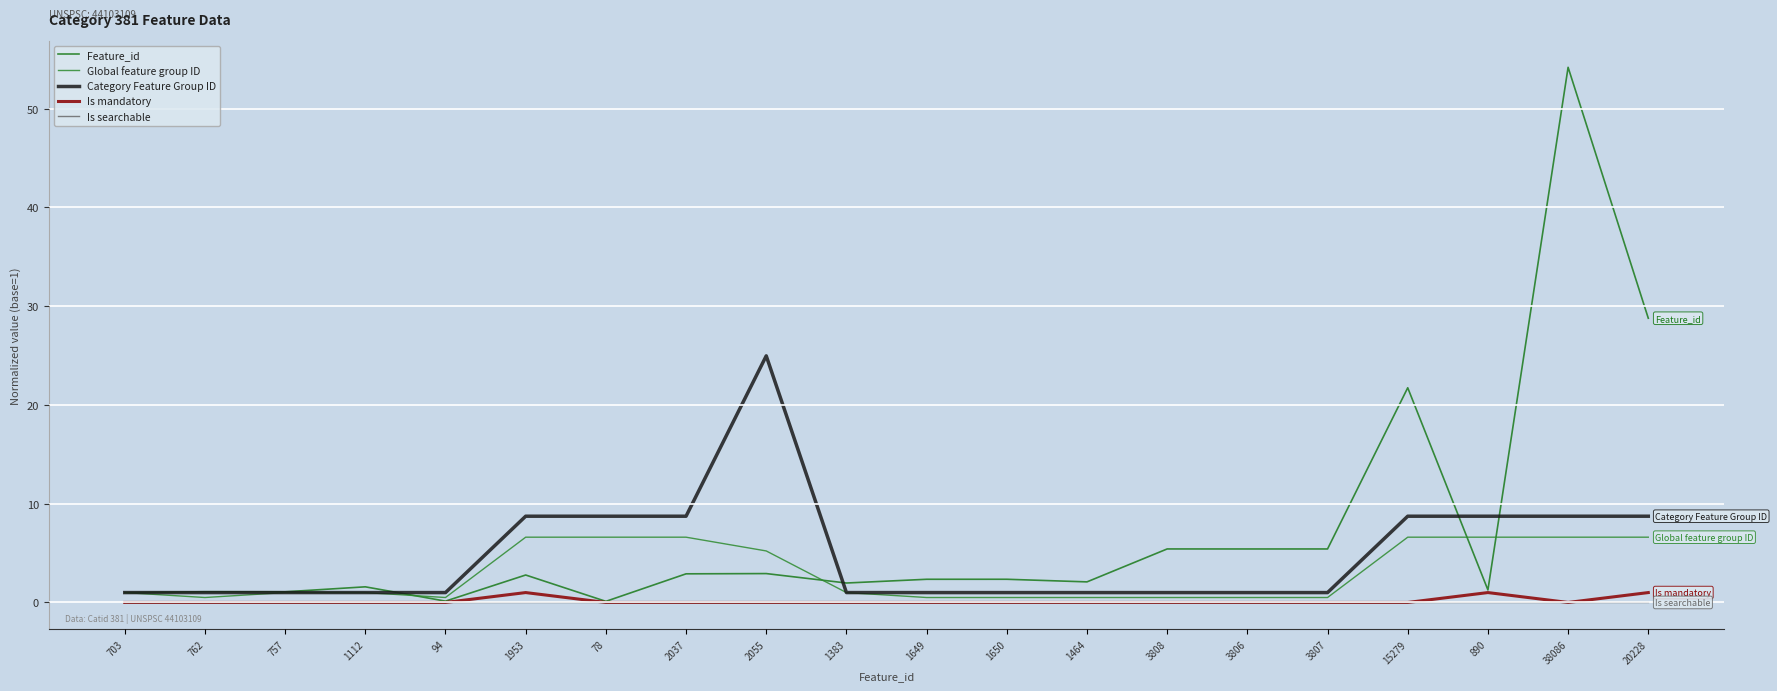

Between 1383 and 1464, which series saw the biggest shift?

Global feature group ID